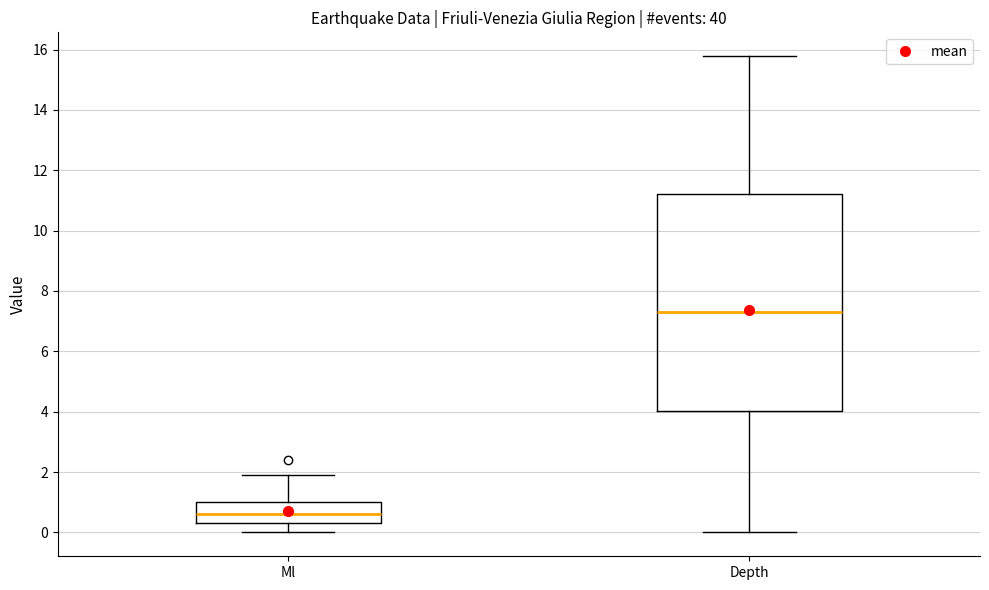

Where does the lower whisker of the box for Ml end on the y-axis? The values are not printed on the chart, so give them approximately, as read against the axis.

0.0